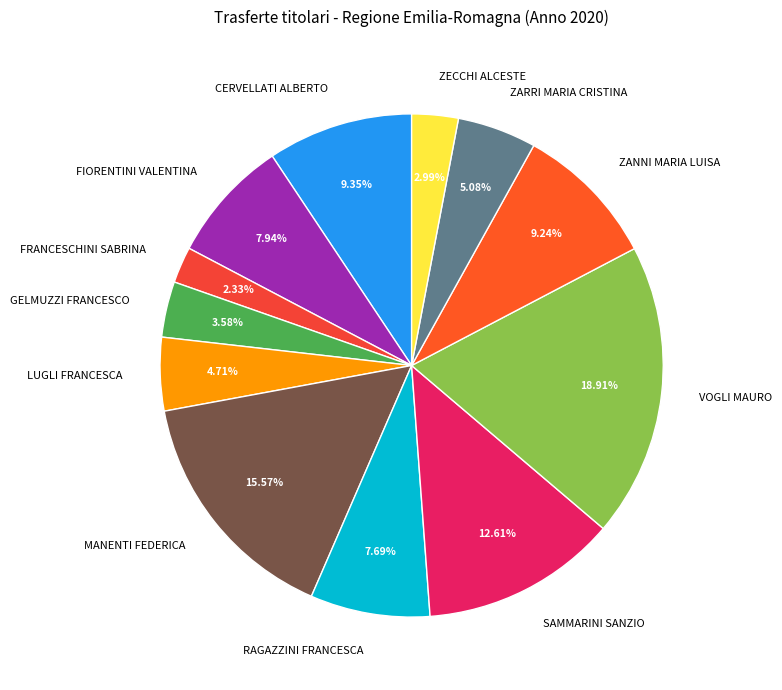

To the nearest percent, what is the average slice percentage?

8%